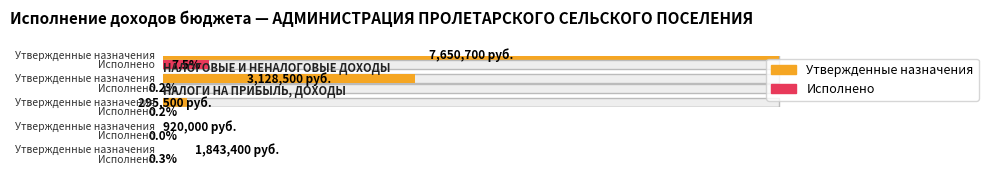

Which series has the largest range (max minus min)?

Утвержденные бюджетные назначения